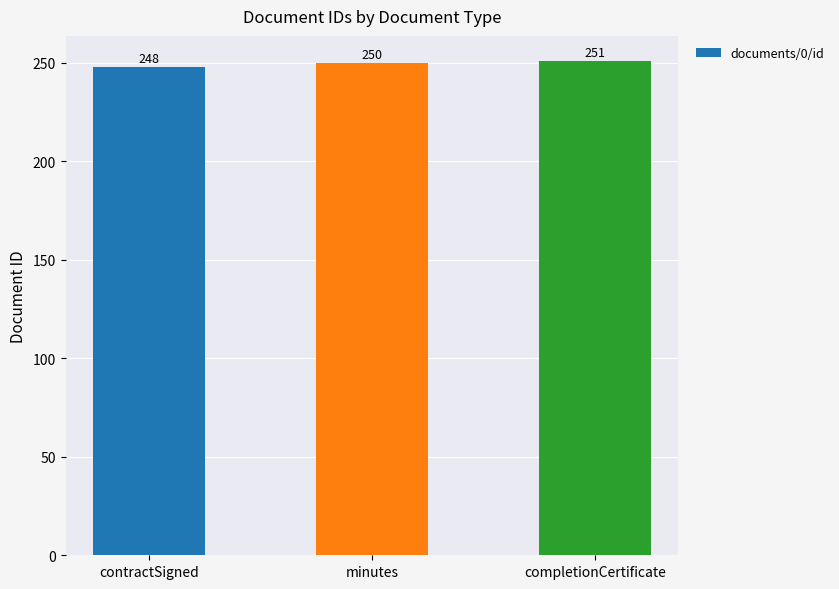

Rank the categories by value from highest to lowest.

completionCertificate, minutes, contractSigned